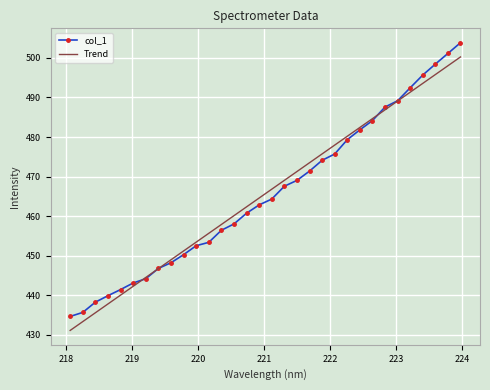

How many values are below 464?

16